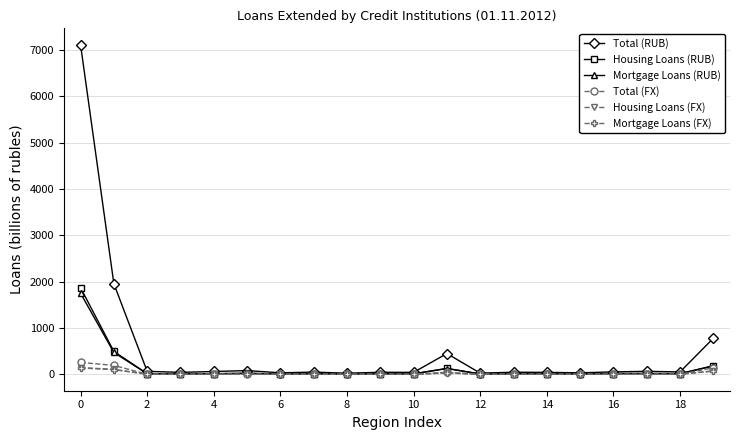

What is the maximum value shown in the chart?

7107.9